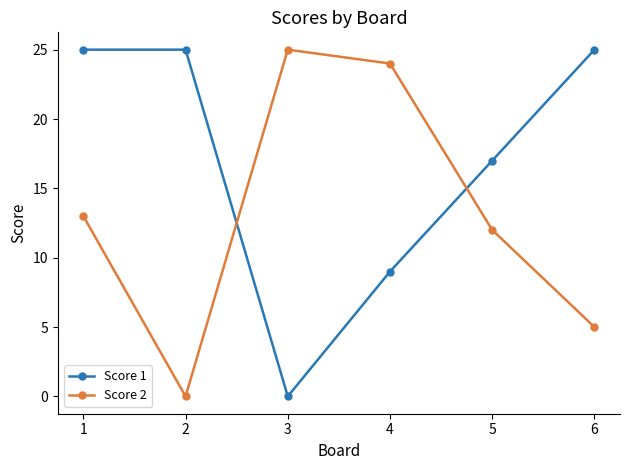

True or false: Score 2 has a value of 6 at 3.

False